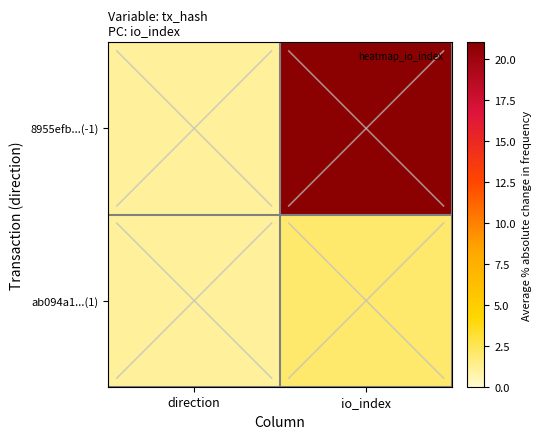

List the series in order of their peak value, lowest first.

ab094a1...(1), 8955efb...(-1)